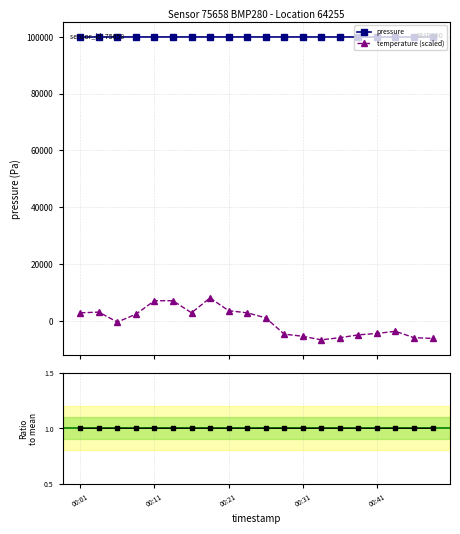

True or false: temperature (scaled) has more than 2 points higher than both neighbors.

True